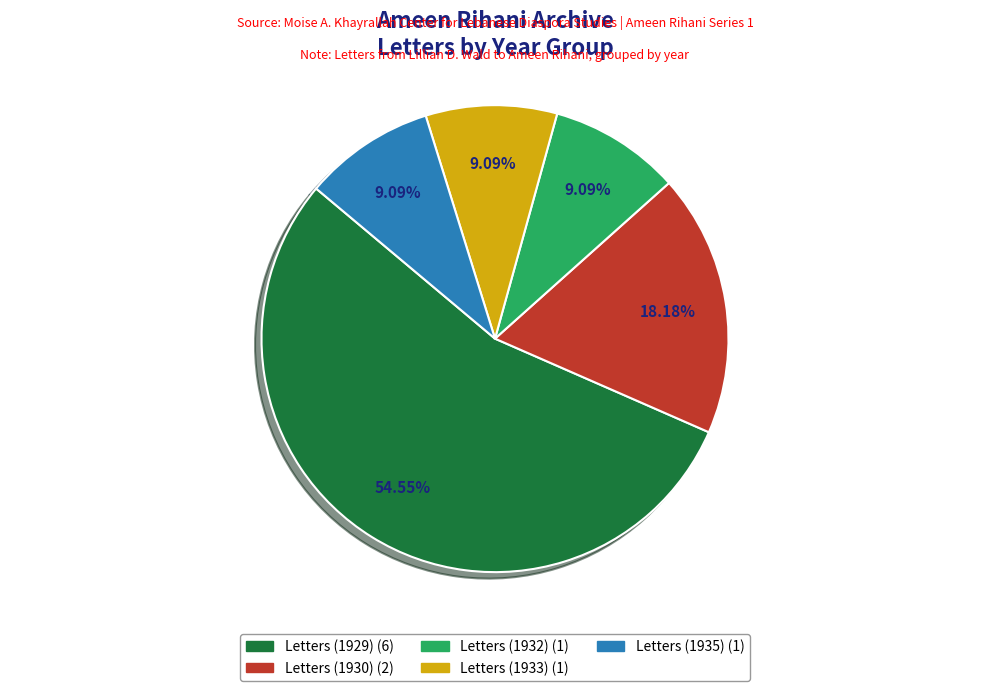

Combined, what portion of the pie is Letters (1932) and Letters (1933)?

18.2%